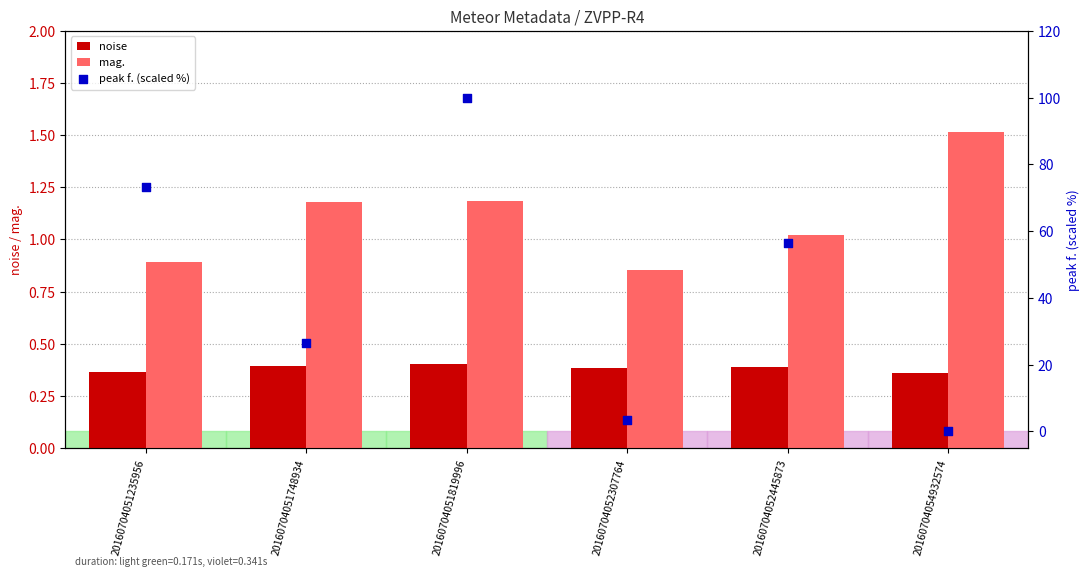

Which series has the largest Y range (max minus min)?

peak f. (scaled %)